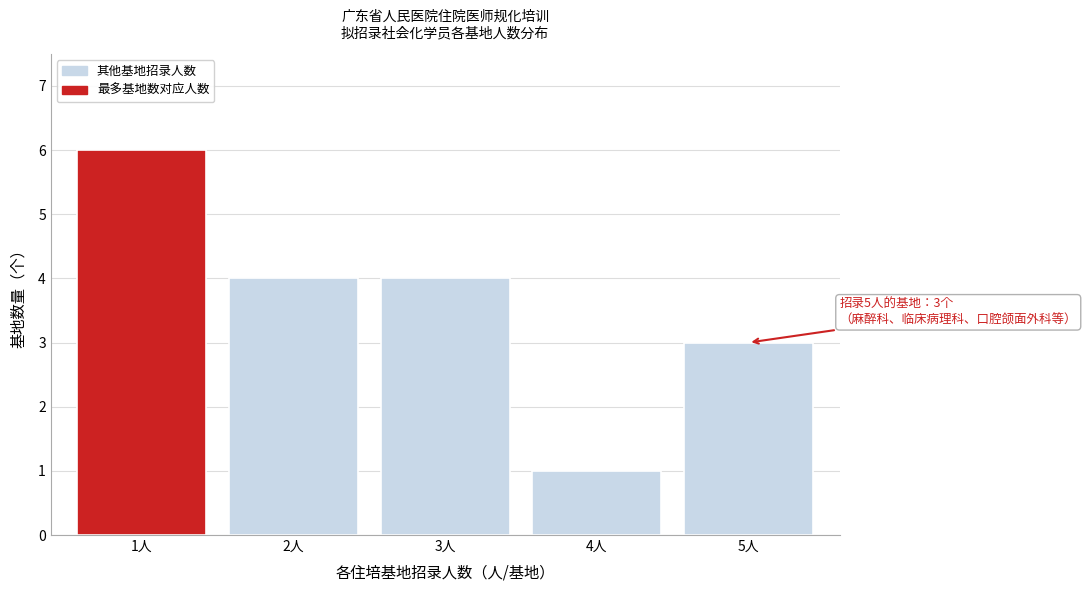

Reading left to right, extract all data points from this chart.

6	4	4	1	3